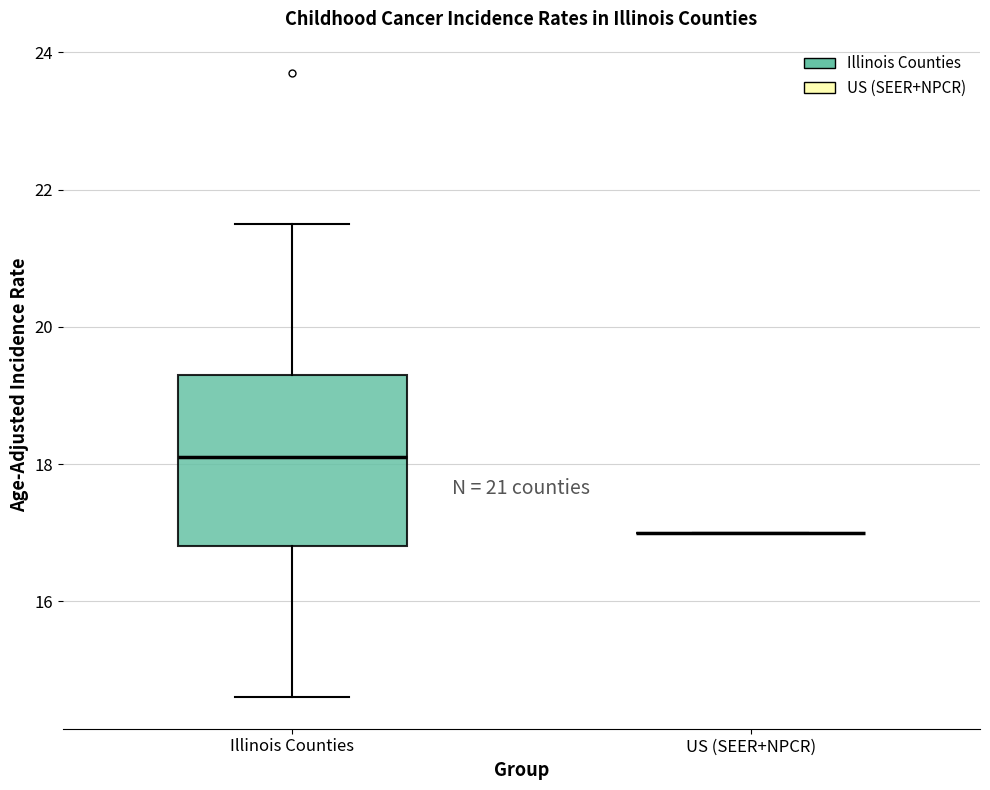

Reading left to right, read every box against the y-axis: the position of its median line, the range the box covers, and the ends of its whiskers. The values are not printed on the chart, so give them approximately, as read against the axis.

Illinois Counties: median 18.2, box 16.8 to 19.4, whiskers 14.6 to 21.6
US (SEER+NPCR): box collapsed to a line at 17.0, whiskers 17.0 to 17.0